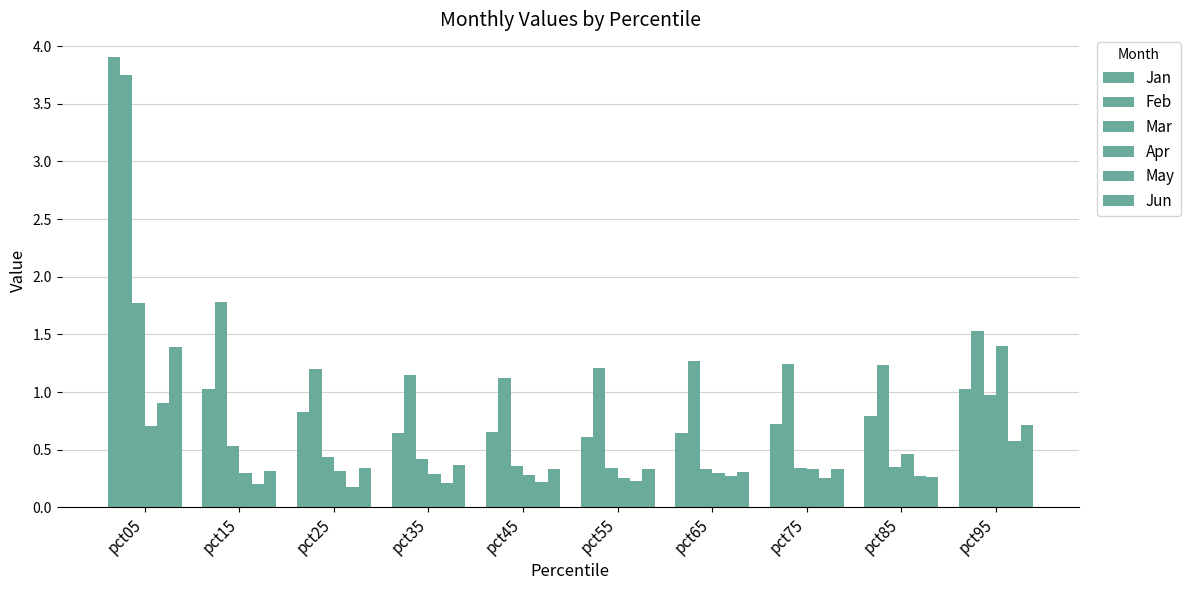

How many bars are there in total?

60